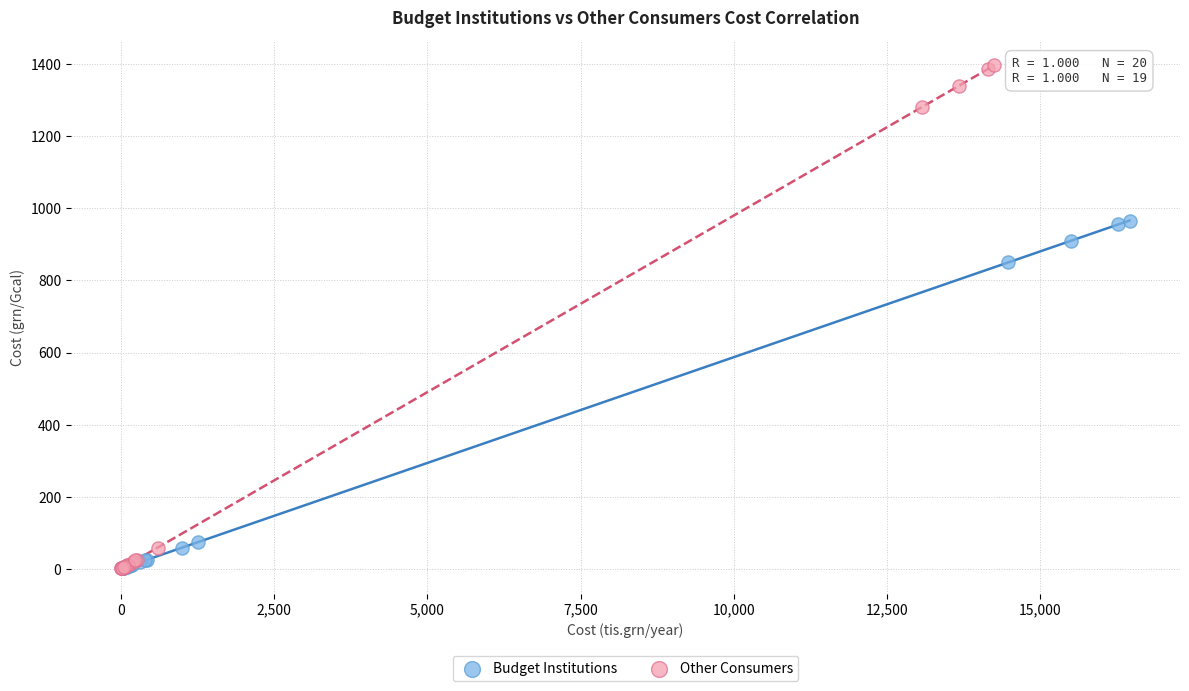

Which series has the widest spread of Y values?

Other Consumers